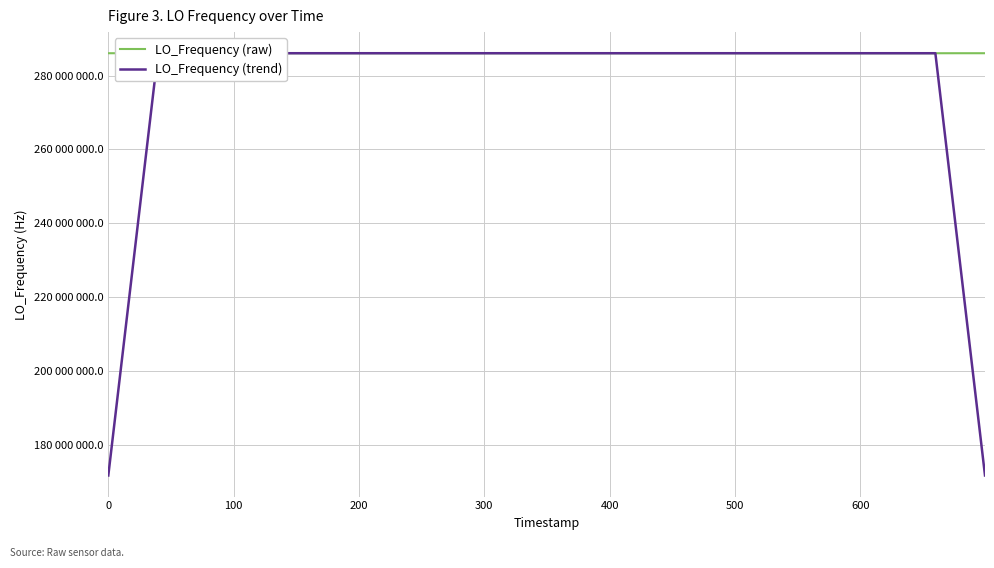

Which series has the largest range (max minus min)?

LO_Frequency (trend)